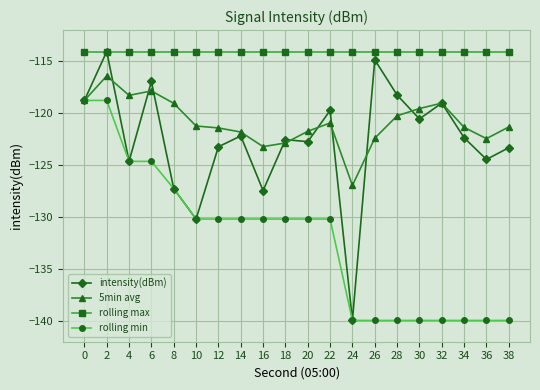

What is the smallest value displayed?

-140.0